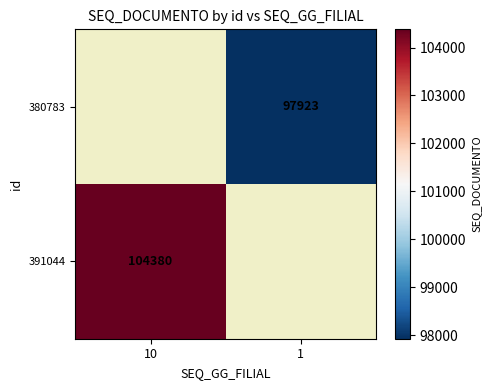

True or false: 391044 has a value of 164804 at 10.

False